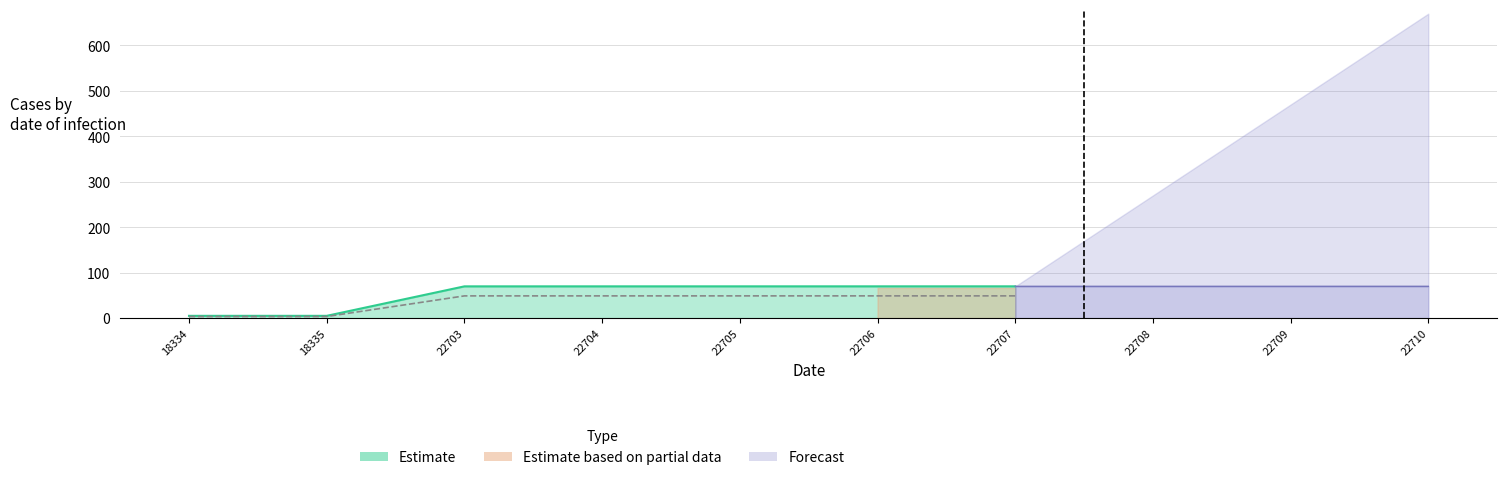

What is the approximate value of Estimate based on partial data at 22704?

48.9